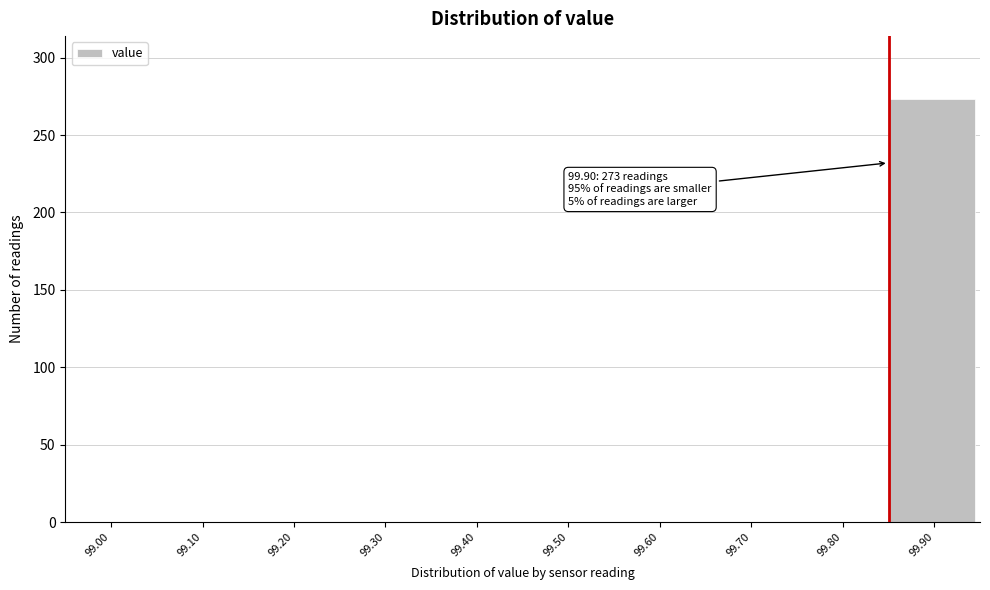

Reading left to right, transcribe all the data shown in this chart.

99.00=0	99.10=0	99.20=0	99.30=0	99.40=0	99.50=0	99.60=0	99.70=0	99.80=0	99.90=273